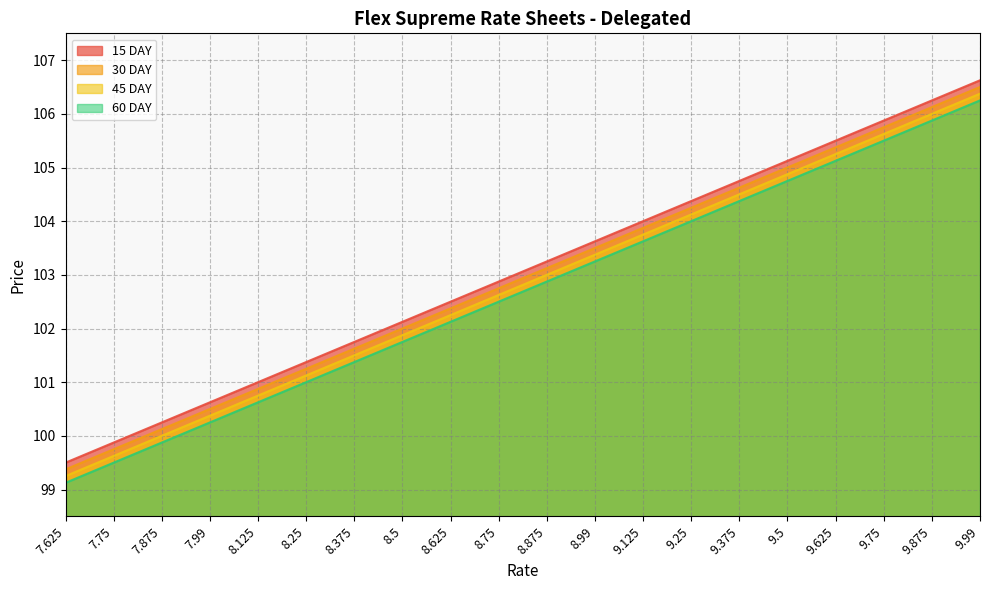

How many lines are shown in the chart?

4